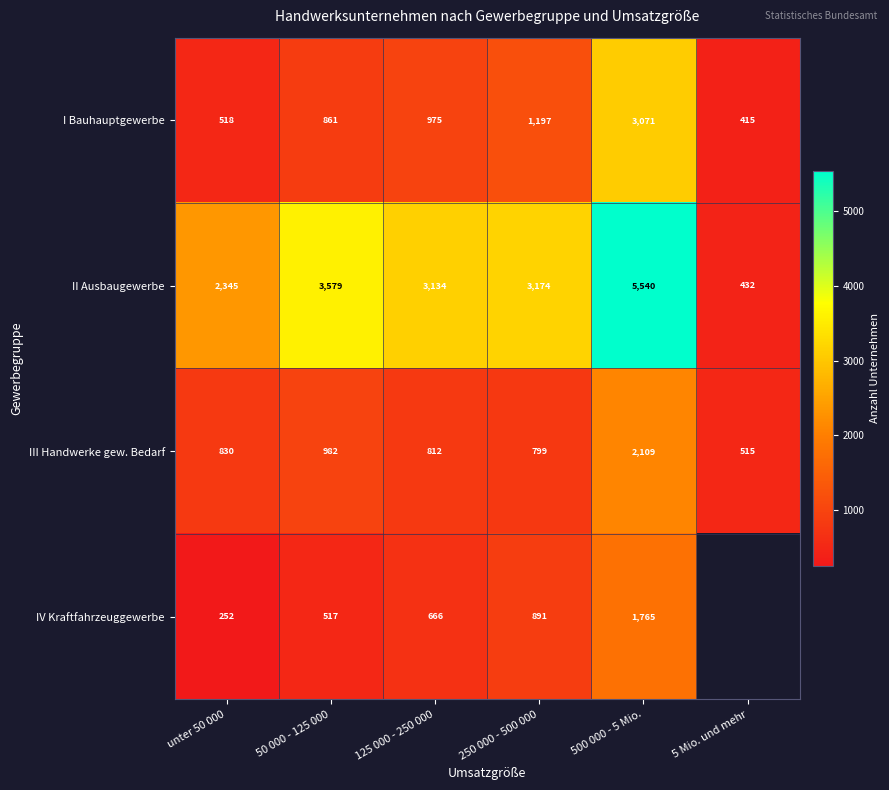

What is the sum of the II Ausbaugewerbe values at 500 000 - 5 Mio. and 250 000 - 500 000?

8714